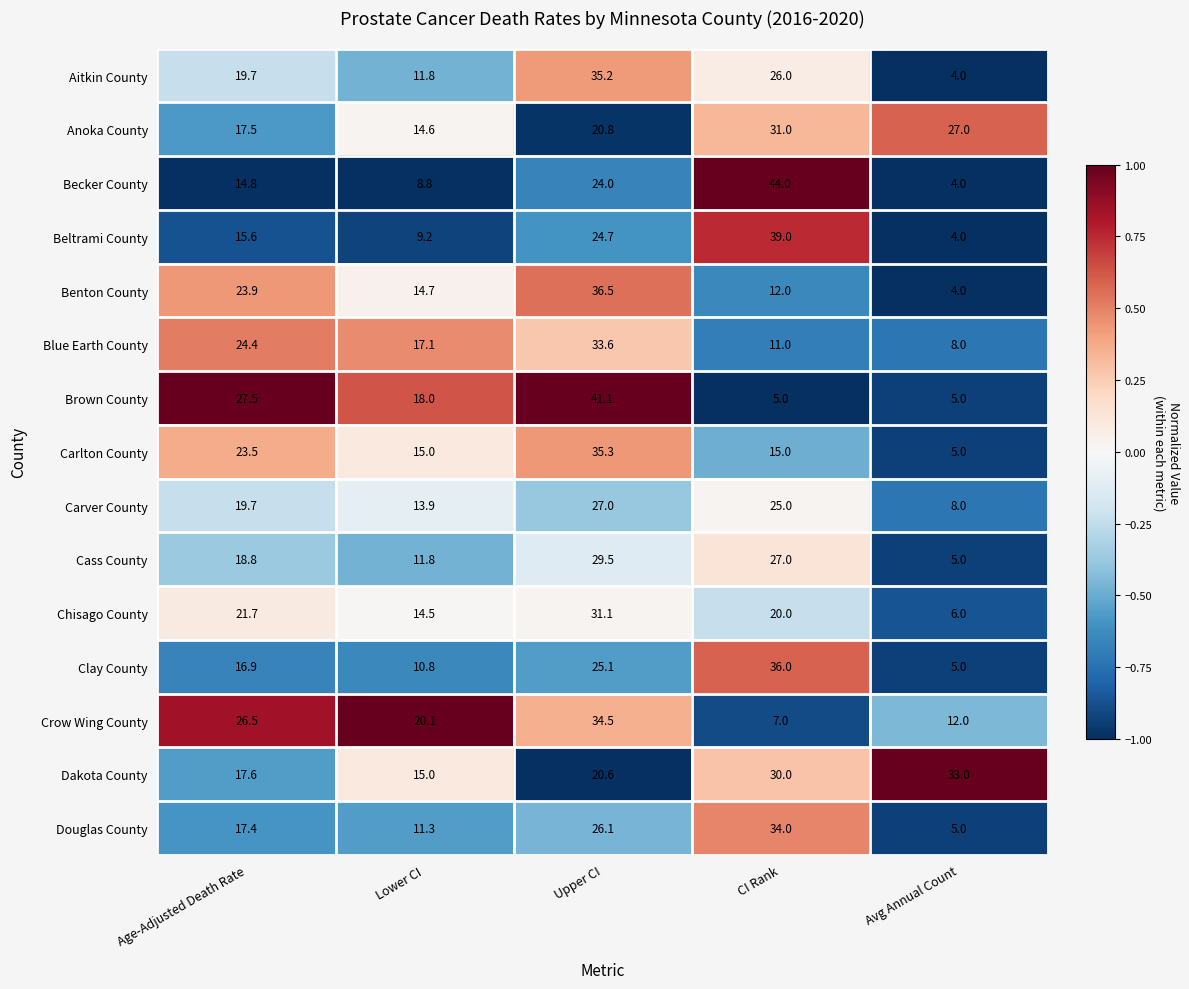

What is the approximate value of Blue Earth County at Upper CI?

33.6